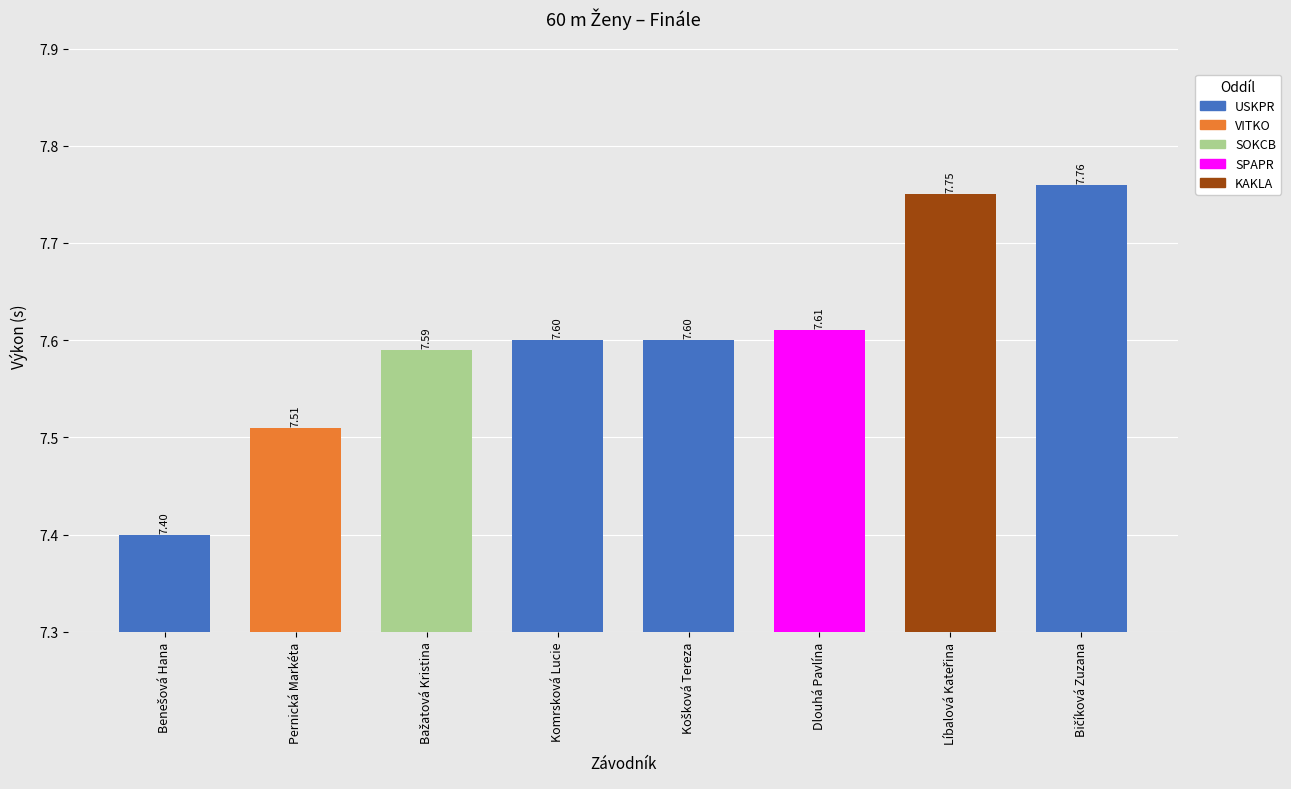

The chart shows a value of 2.4 at Komrsková Lucie. True or false?

False